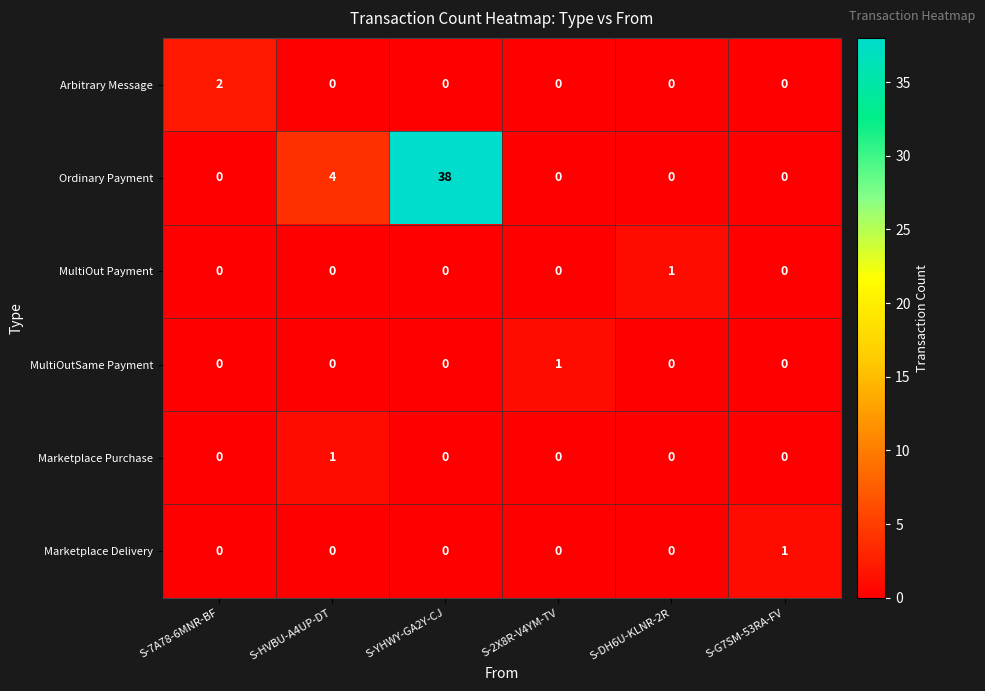

How many series are shown in this chart?

6